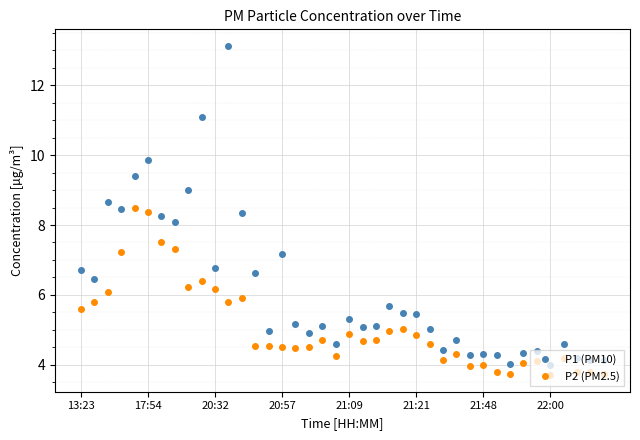

True or false: P2 (PM2.5) and P1 (PM10) cross at least once.

False